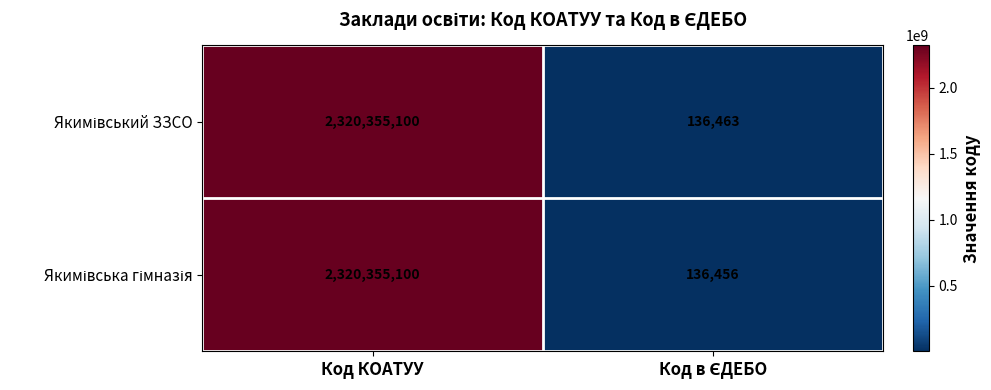

At how many categories does at least one series exceed 880771653?

1